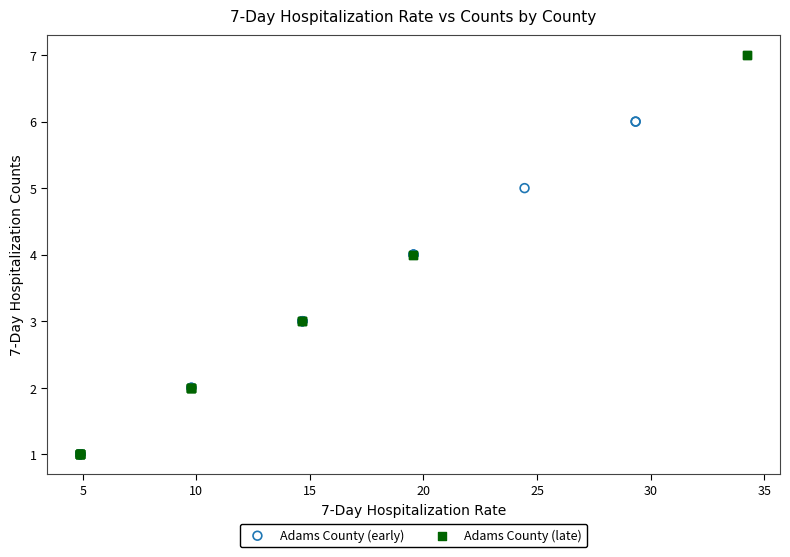

Which series has the widest spread of Y values?

Adams County (late)